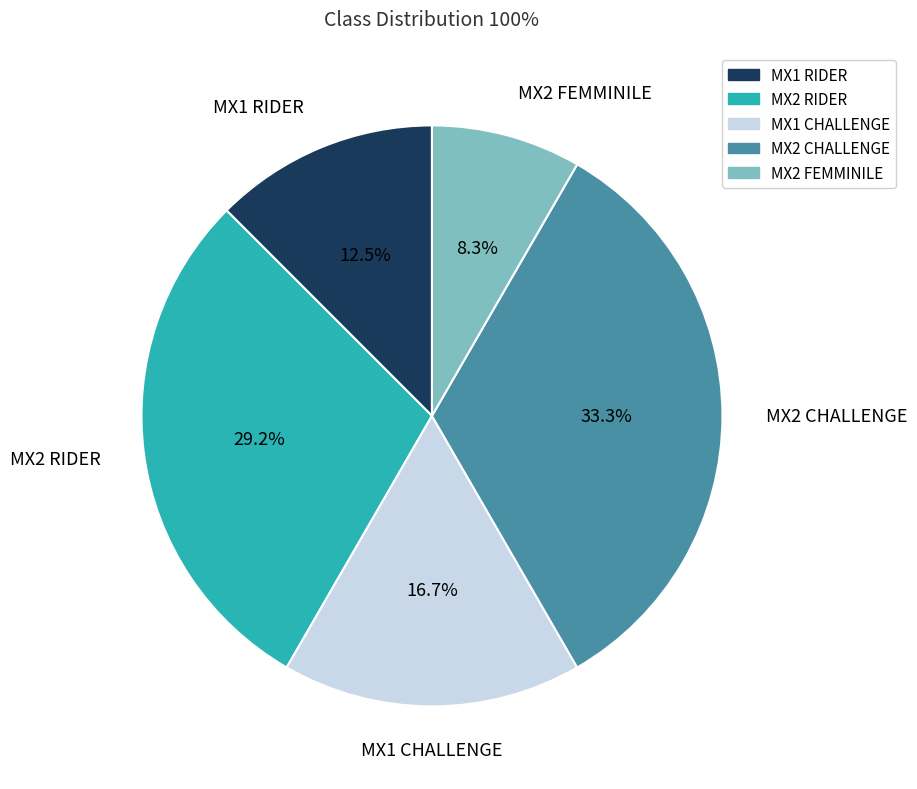

True or false: MX1 CHALLENGE accounts for 17% of the total.

True